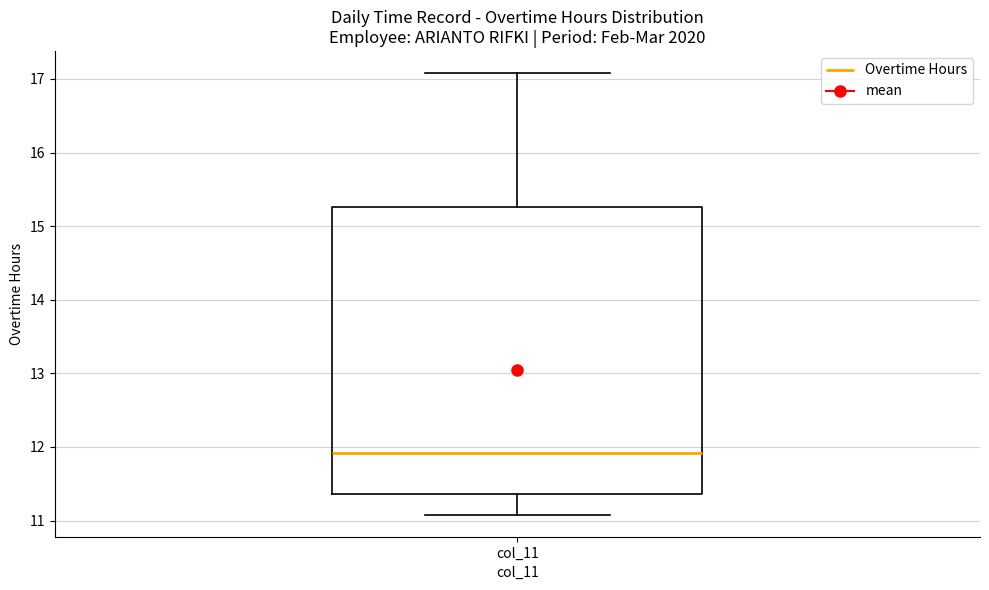

Transcribe this box plot: give where the median line is, the range the box spans, and where the two whiskers end, as read against the y-axis. The values are not printed on the chart, so give them approximately, as read against the axis.

median 11.9, box 11.4 to 15.3, whiskers 11.1 to 17.1